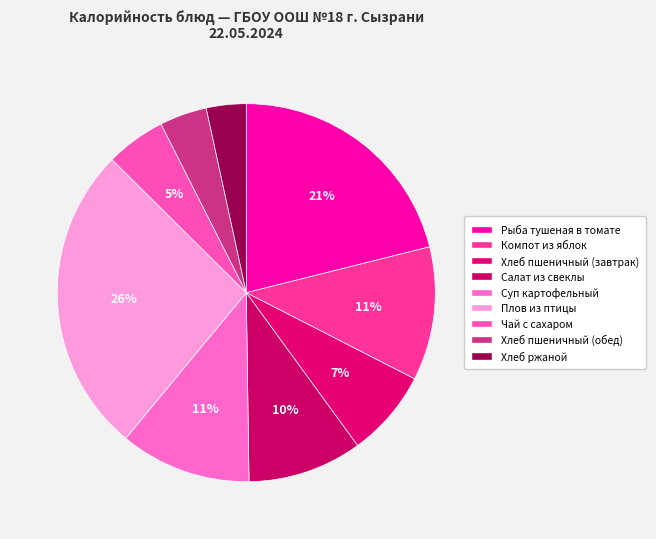

Is it true that Салат из свеклы is 16% of the pie?

False